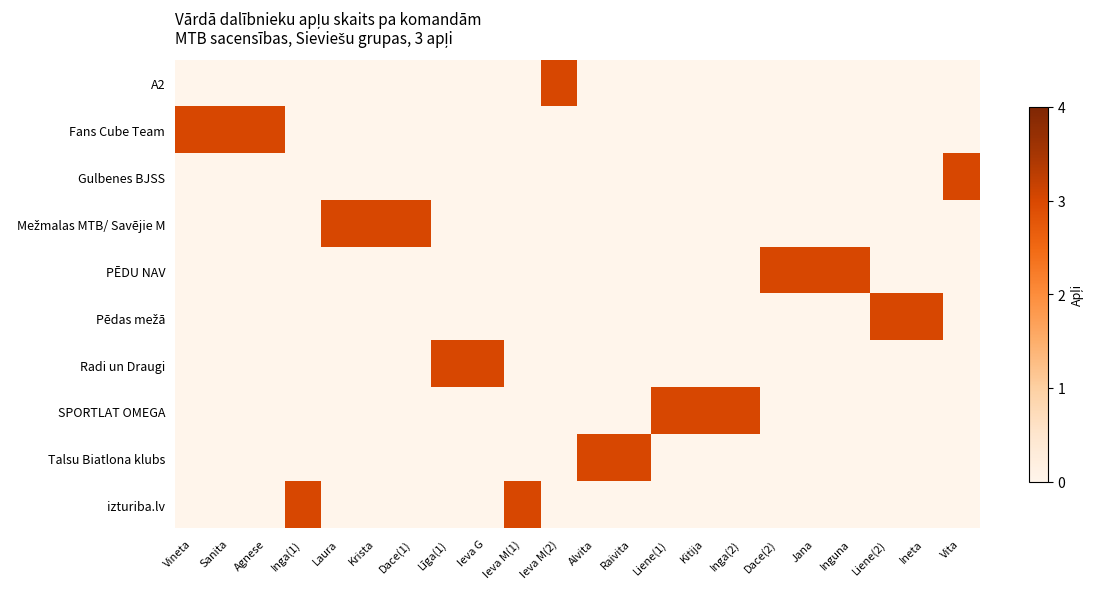

At which category is the sum across all series the highest?

Vineta